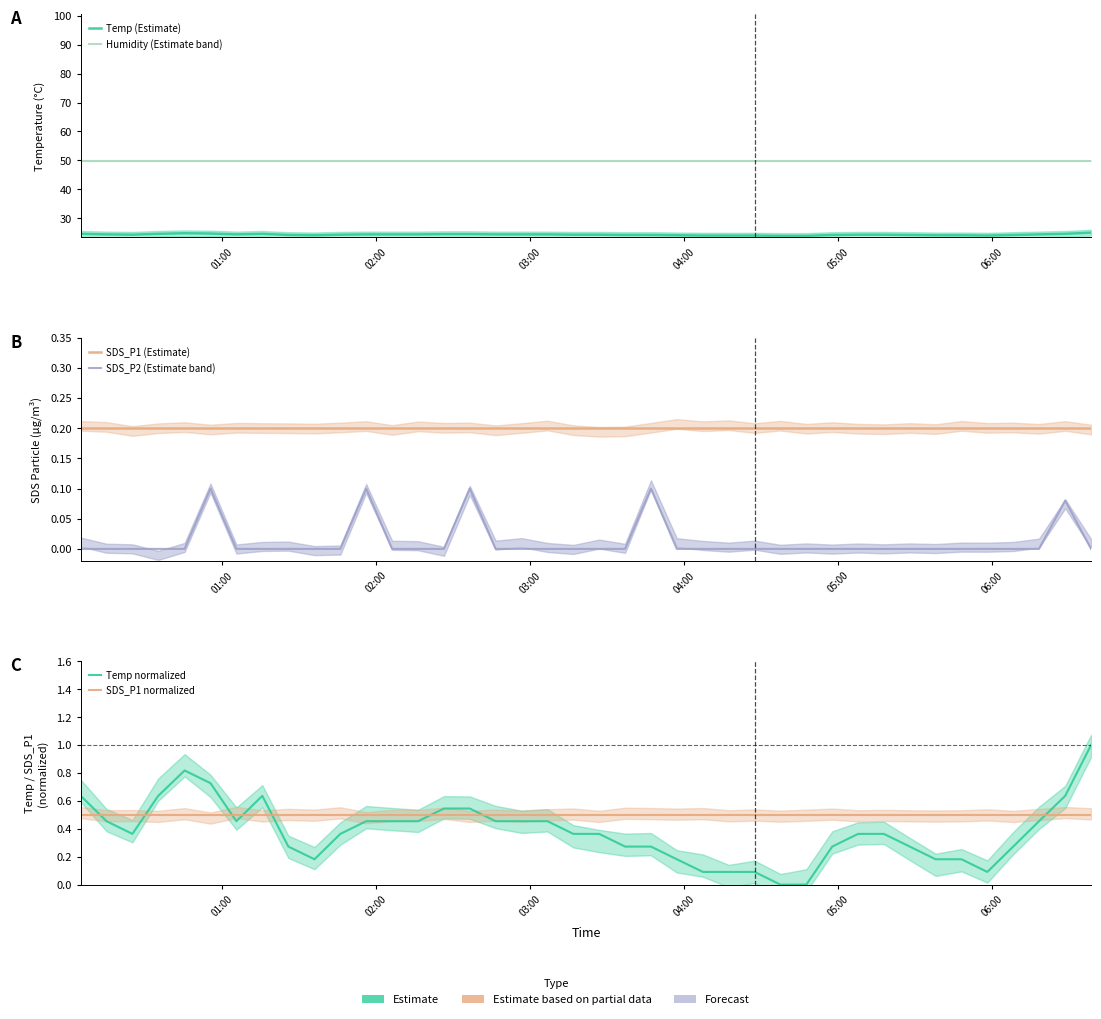

True or false: SDS_P1 normalized has a value of 0.3 at 28.

False